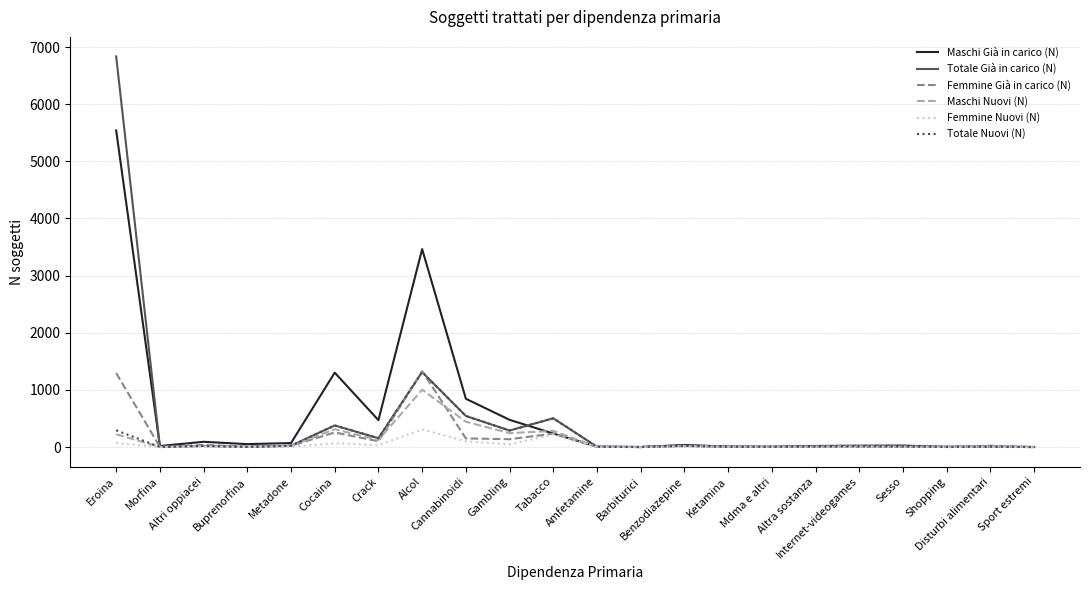

What is the maximum value shown in the chart?

6836